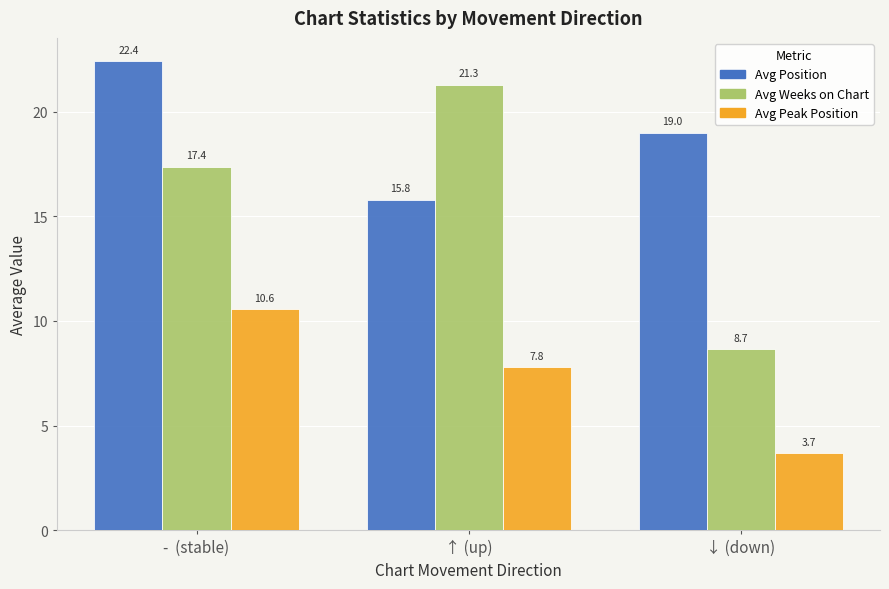

What is the lowest value of the Avg Position series?

15.8